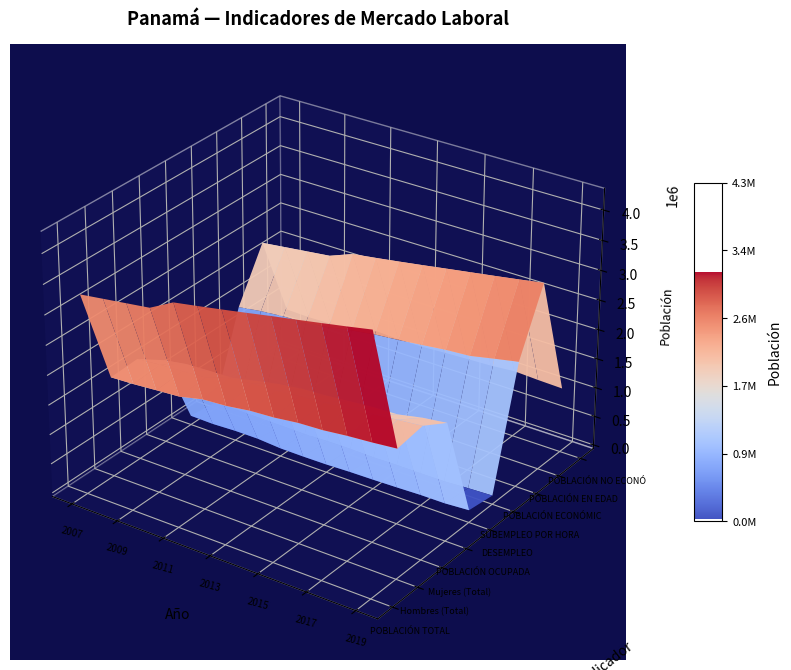

Reading left to right, what are all the values shown in this chart?

POBLACIÓN TOTAL: 2007=3293239	2008=3347904	2009=3402243	2010=3456443	2011=3669740	2012=3739527	2013=3811812	2014=3886601	2015=3963988	2016=4036355	2017=4110947	2018=4187375	2019=4267632
Hombres (Total): 2007=1633463	2008=1652131	2009=1683219	2010=1711490	2011=1801577	2012=1828497	2013=1885172	2014=1910751	2015=1960292	2016=1980297	2017=2025237	2018=2057123	2019=2097775
Mujeres (Total): 2007=1659776	2008=1695773	2009=1719024	2010=1744953	2011=1868163	2012=1911030	2013=1926640	2014=1975850	2015=2003696	2016=2056058	2017=2085710	2018=2130252	2019=2169857
POBLACIÓN OCUPADA: 2007=1356973	2008=1421921	2009=1440801	2010=1455592	2011=1538082	2012=1617171	2013=1672352	2014=1695361	2015=1733851	2016=1770711	2017=1785849	2018=1868602	2019=1920642
DESEMPLEO: 2007=92345	2008=84009	2009=101103	2010=101455	2011=72162	2012=68268	2013=71469	2014=85905	2015=92260	2016=102944	2017=116628	2018=118338	2019=146111
SUBEMPLEO POR HORAS: 2007=39220	2008=35640	2009=32555	2010=29122	2011=23647	2012=38637	2013=42217	2014=34750	2015=42704	2016=40976	2017=44365	2018=68407	2019=85242
POBLACIÓN ECONÓMICAMENTE ACTIVA: 2007=1449318	2008=1505930	2009=1541904	2010=1557047	2011=1610244	2012=1685439	2013=1743821	2014=1781266	2015=1826111	2016=1873655	2017=1902477	2018=1986940	2019=2066753
POBLACIÓN EN EDAD DE TRABAJAR: 2007=2309763	2008=2356900	2009=2403651	2010=2450374	2011=2603390	2012=2659822	2013=2719844	2014=2782076	2015=2846612	2016=2909973	2017=2973286	2018=3038407	2019=3105765
POBLACIÓN NO ECONÓMICAMENTE ACTIVA: 2007=860445	2008=850970	2009=861747	2010=893327	2011=993146	2012=974383	2013=976023	2014=1000810	2015=1020501	2016=1036318	2017=1070809	2018=1051467	2019=1039012